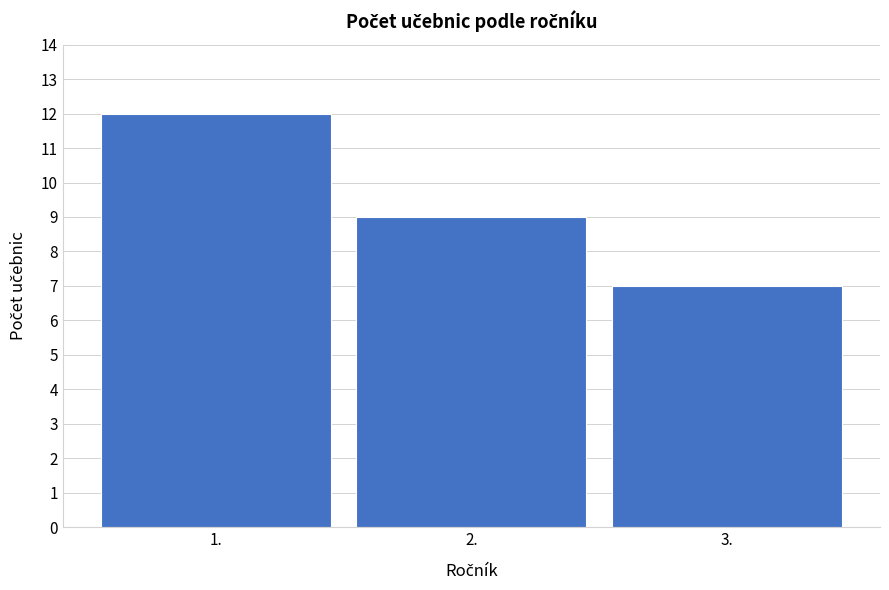

Reading left to right, extract all data points from this chart.

1.=12	2.=9	3.=7